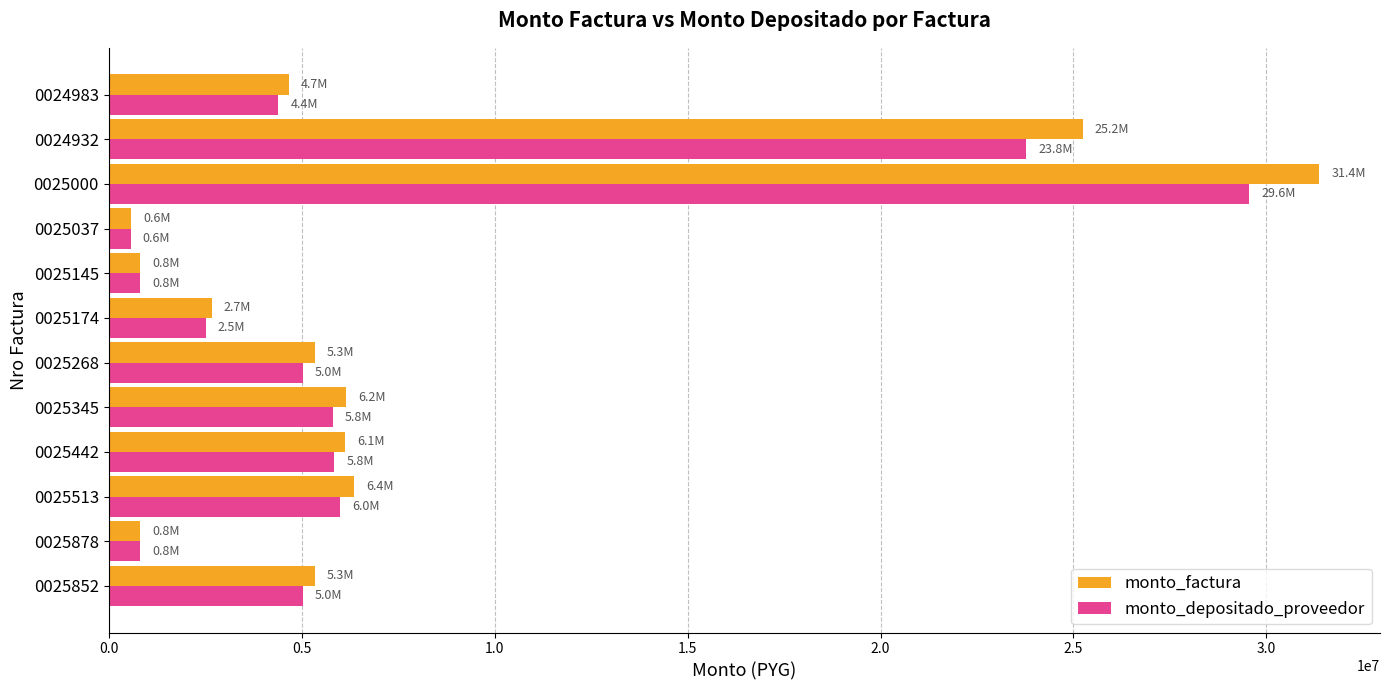

Which series has the largest range (max minus min)?

monto_factura